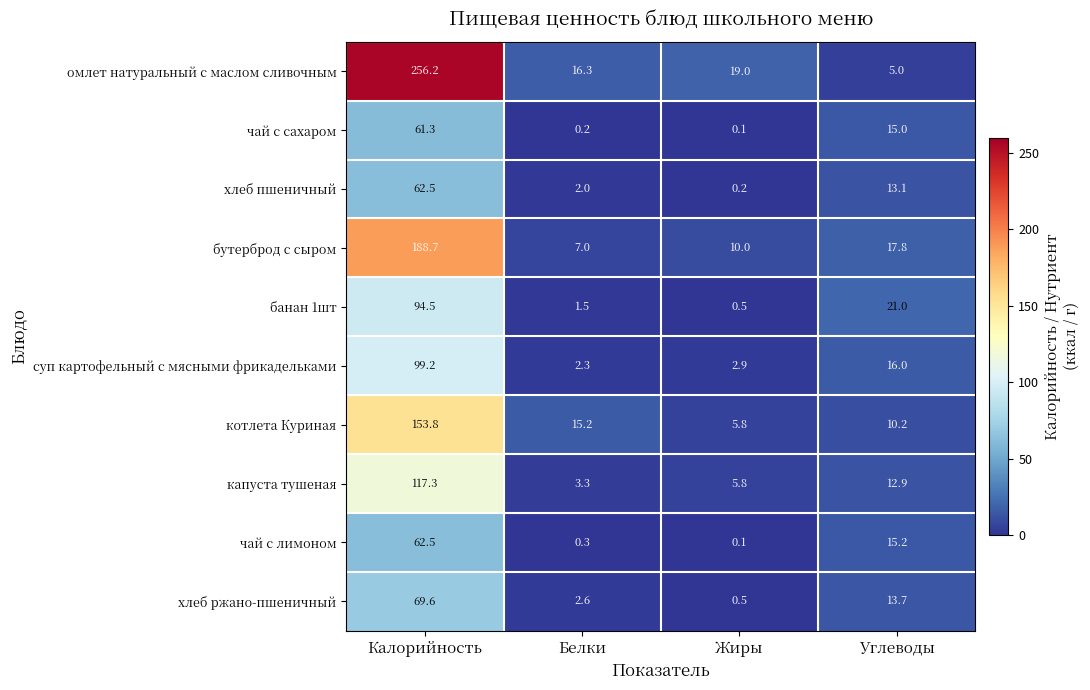

Read the котлета Куриная value at Белки.

15.2